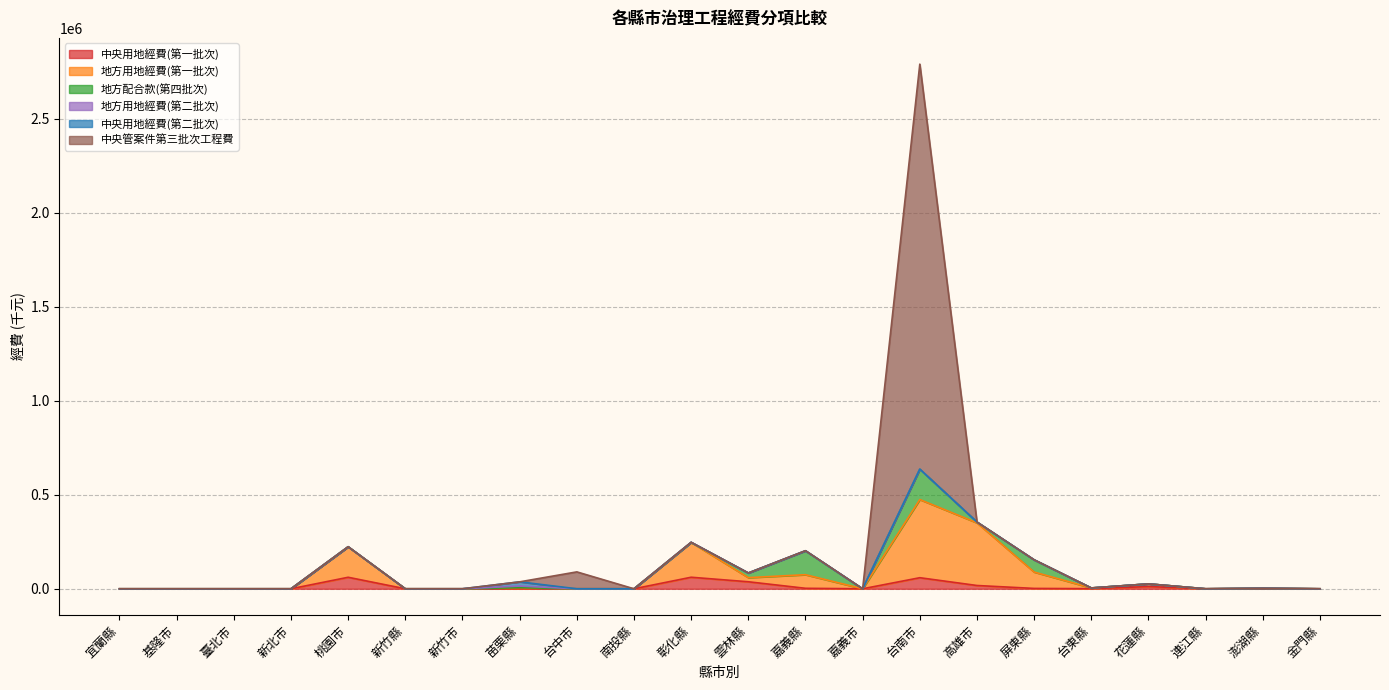

Which series has the largest range (max minus min)?

中央管案件第三批次工程費